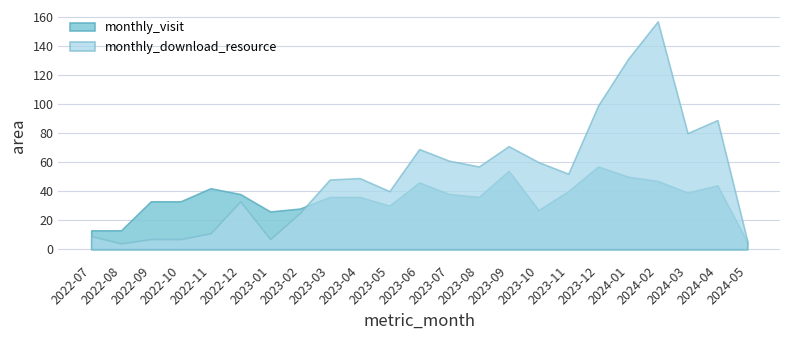

What is the greatest value displayed?

157